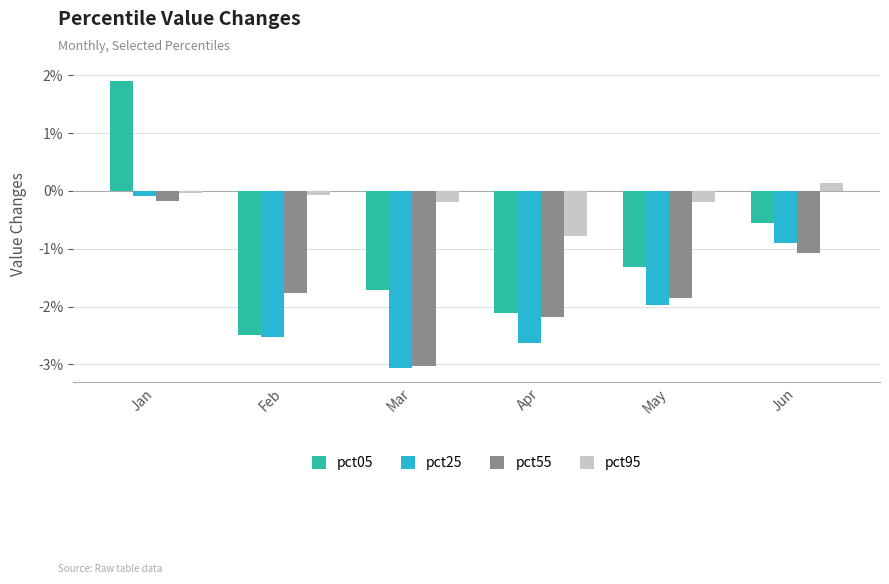

What is the value of the pct55 bar at the 5th from the left?

-1.9